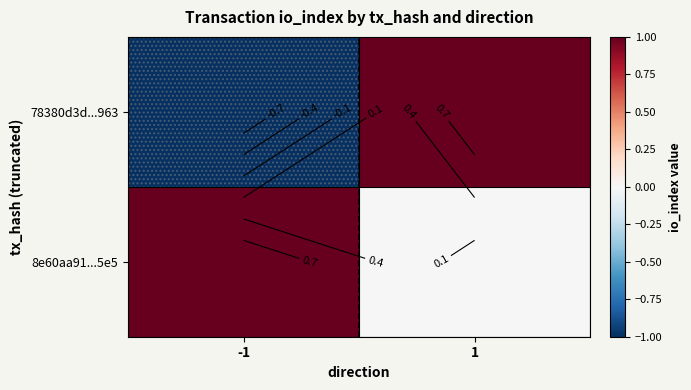

What is the approximate value of 8e60aa91...5e5 at -1?

1